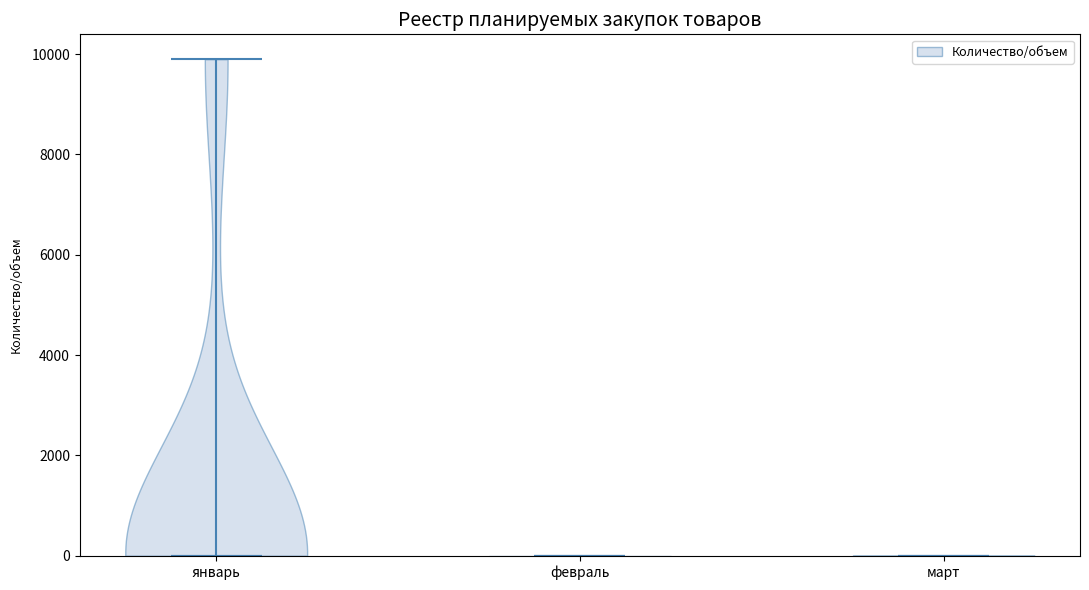

Reading left to right, read every violin against the y-axis: where its median line is, and the lowest and highest points it reaches. The values are not printed on the chart, so give them approximately, as read against the axis.

январь: median line 0, lowest point 0, highest point 10000
февраль: median line 0, lowest point 0, highest point 0
март: median line 0, lowest point 0, highest point 0